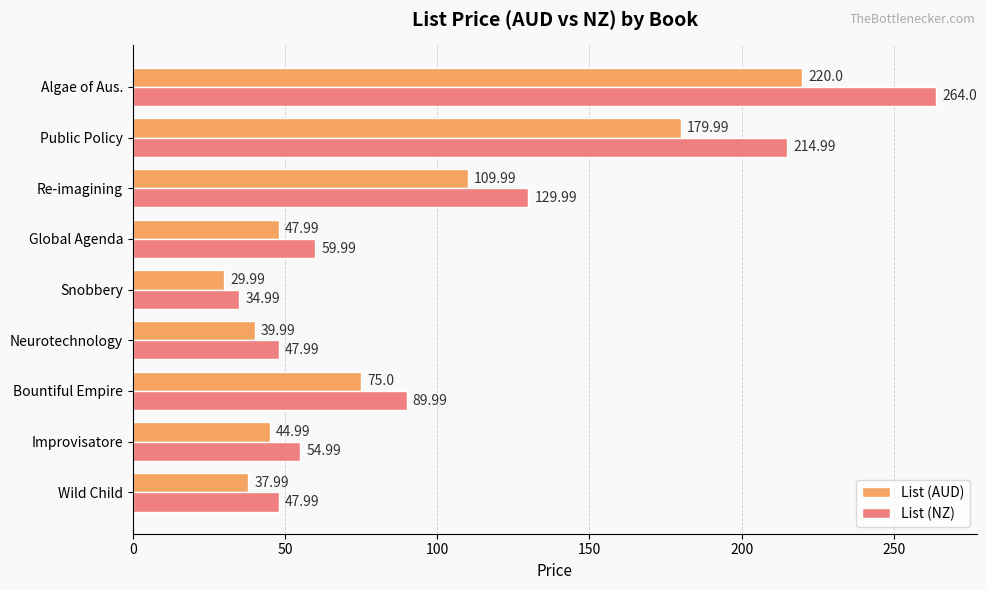

What is the difference between the List (NZ) values at Re-imagining and Wild Child?

82.0